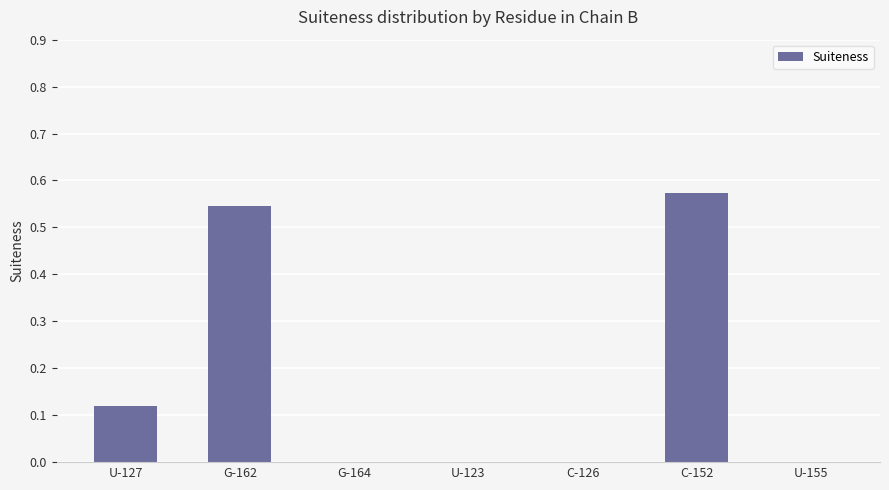

What is the average value?

0.2